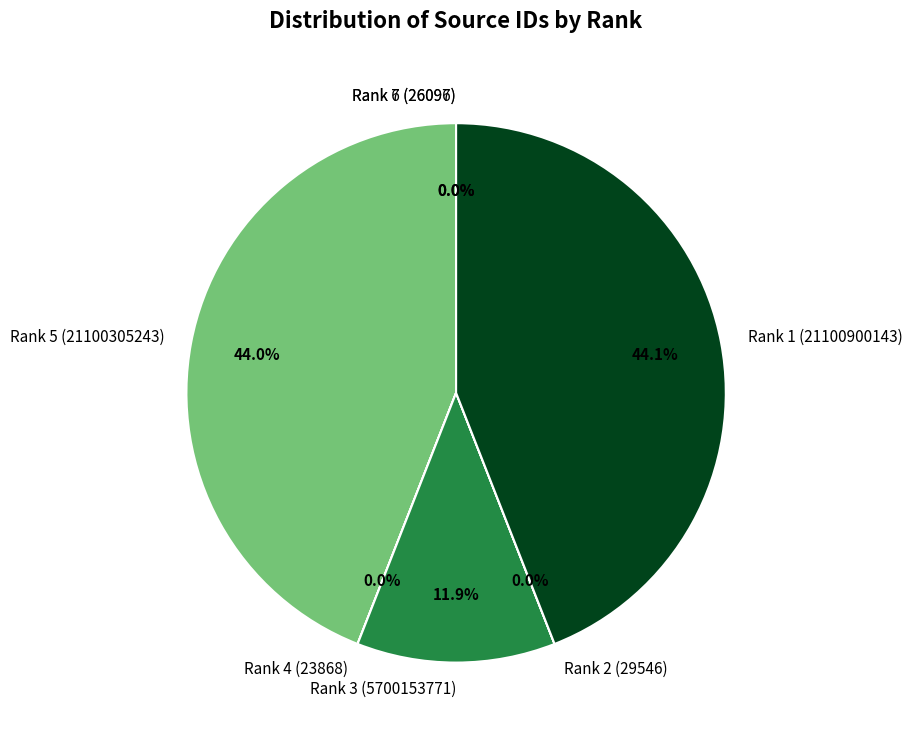

What percentage is the Rank 1 (21100900143) slice, to the nearest percent?

44%